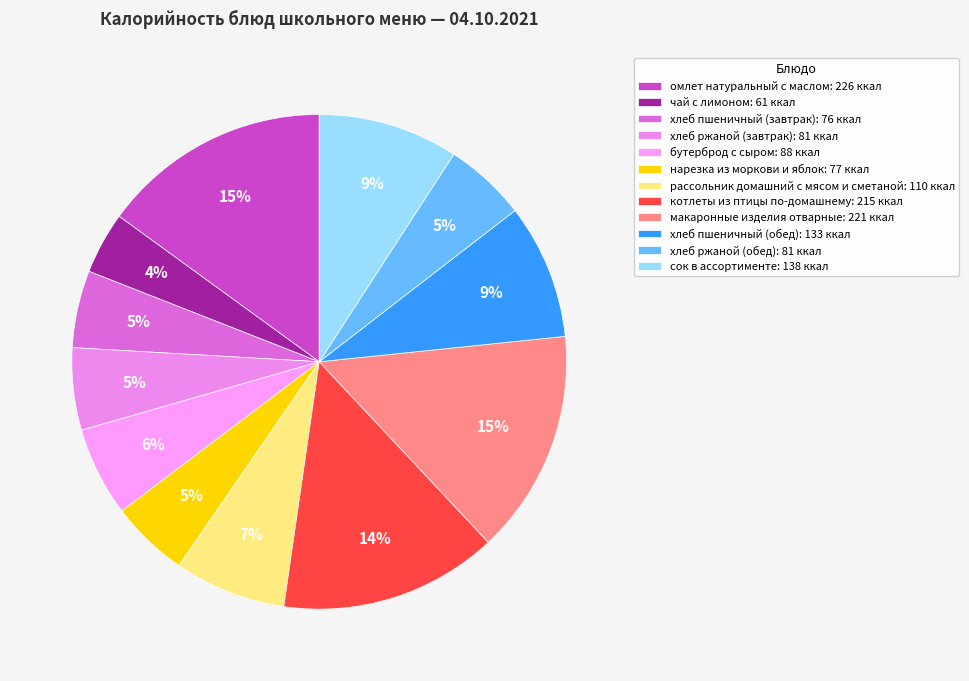

Count the number of slices in the pie.

12